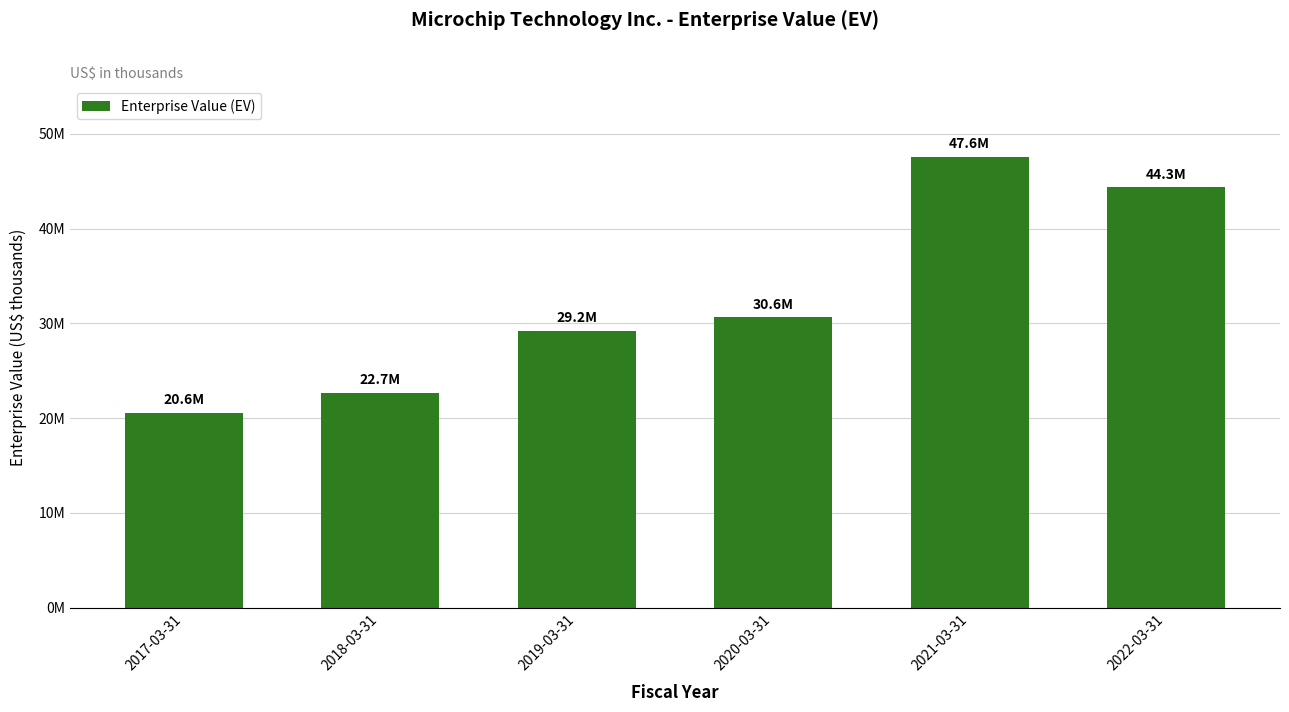

List the labels in order of value, smallest first.

2017-03-31, 2018-03-31, 2019-03-31, 2020-03-31, 2022-03-31, 2021-03-31